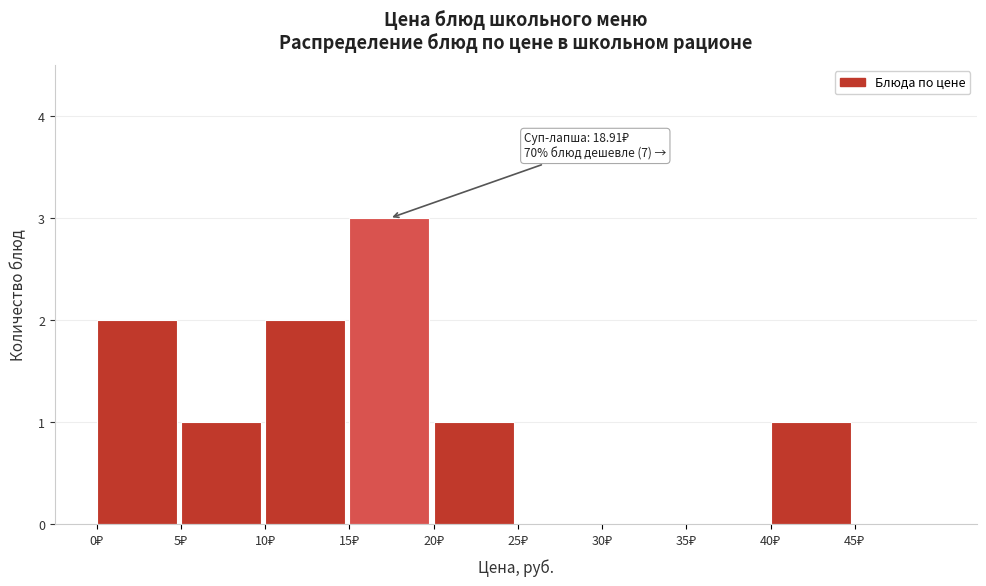

Which range on the x-axis has the tallest bar?

15 to 20